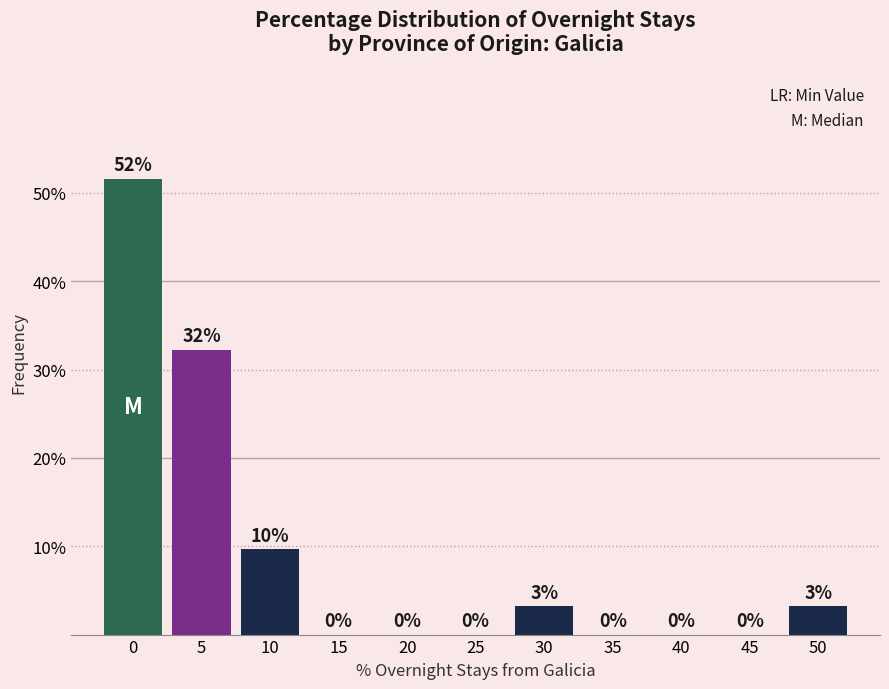

What is the maximum value shown in the chart?

51.6